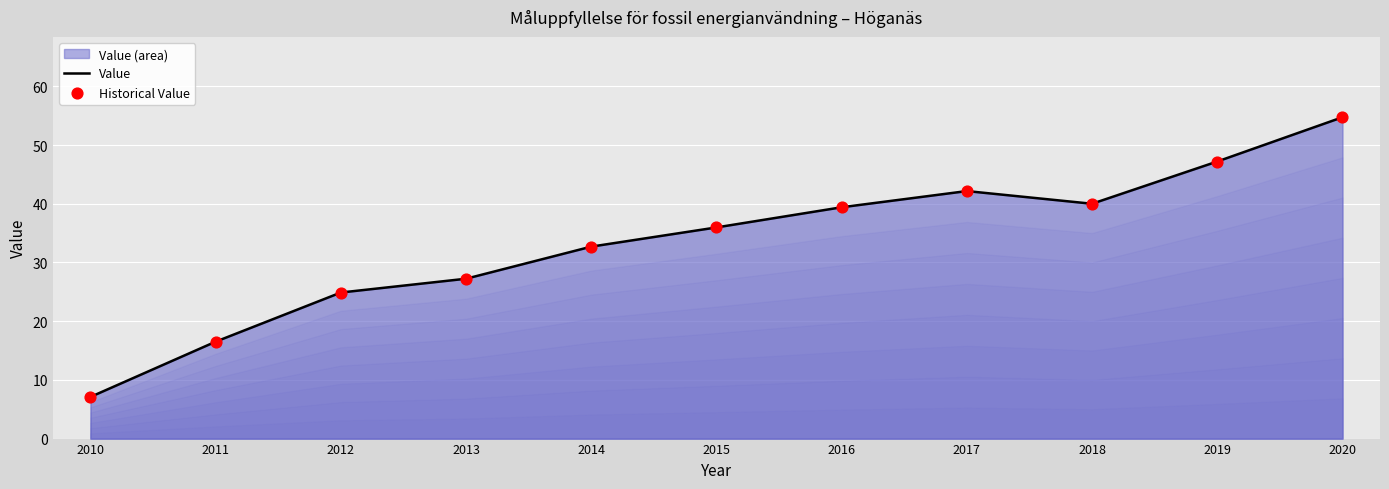

At which category is the sum across all series the highest?

2020